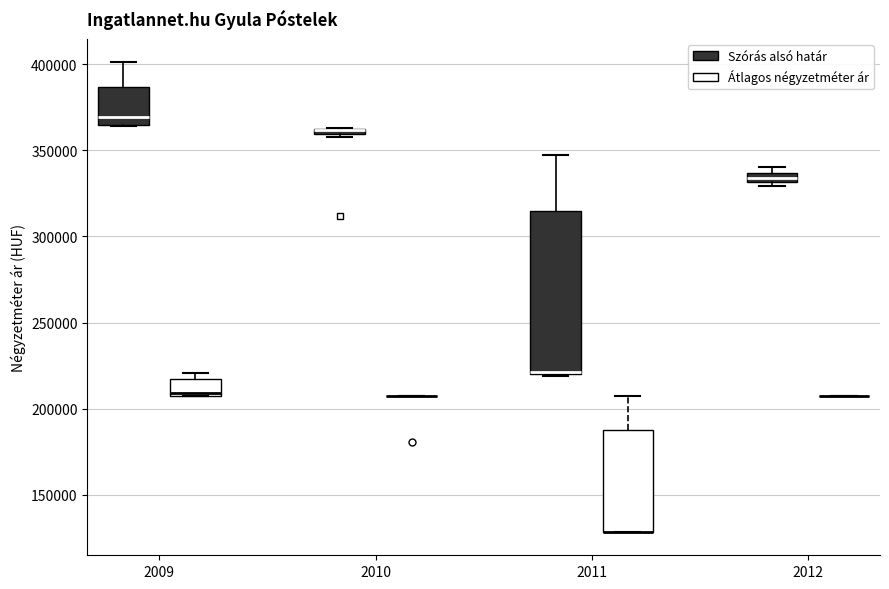

Comparing the boxes themselves (not the whiskers), which one is the tallest?

2011 (Szórás alsó határ)